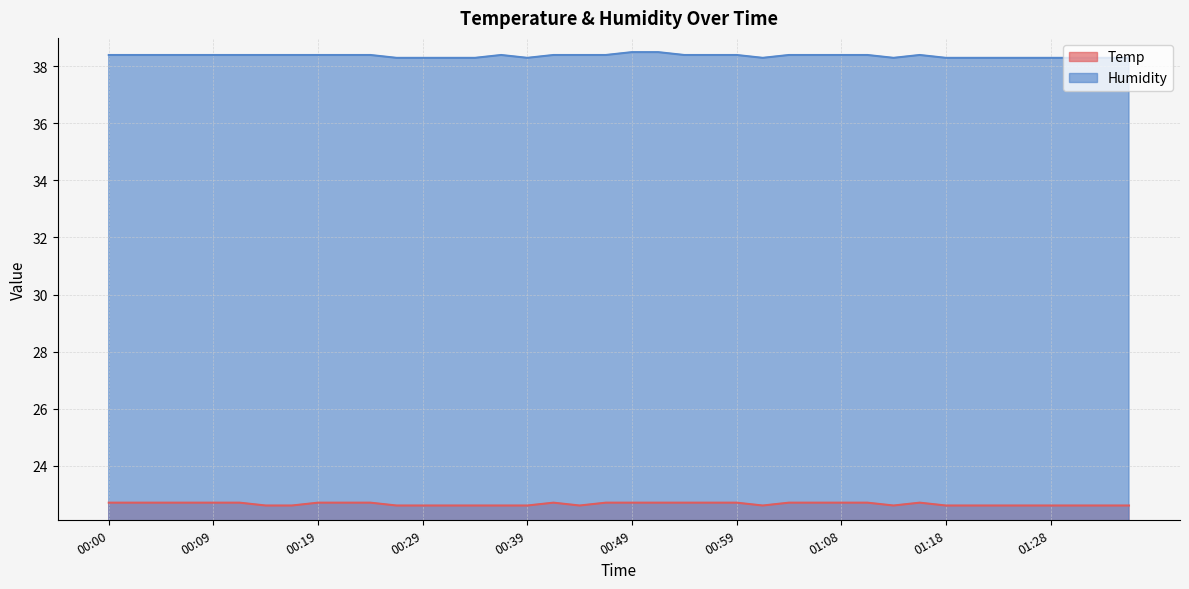

What is the sum of all Temp values?

906.1